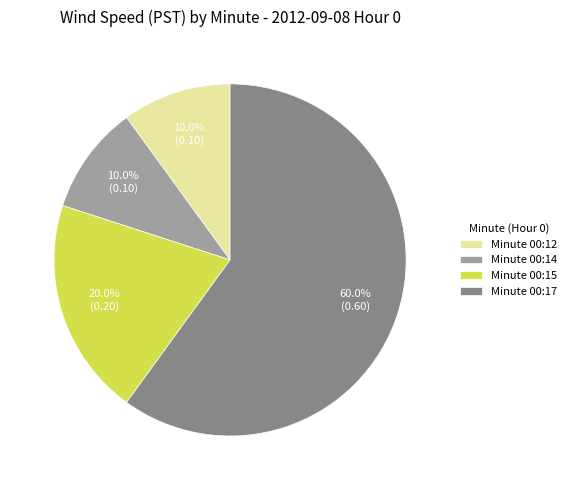

Approximately how many times larger is the value at Minute 00:17 compared to Minute 00:12?

6.0